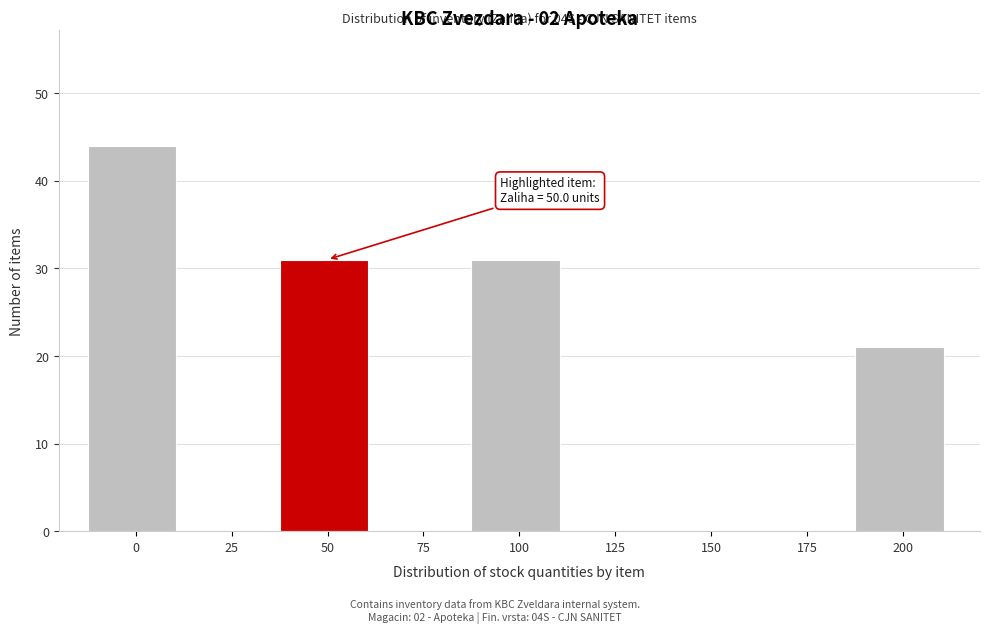

Reading left to right, extract all data points from this chart.

0=44	25=0	50=31	75=0	100=31	125=0	150=0	175=0	200=21